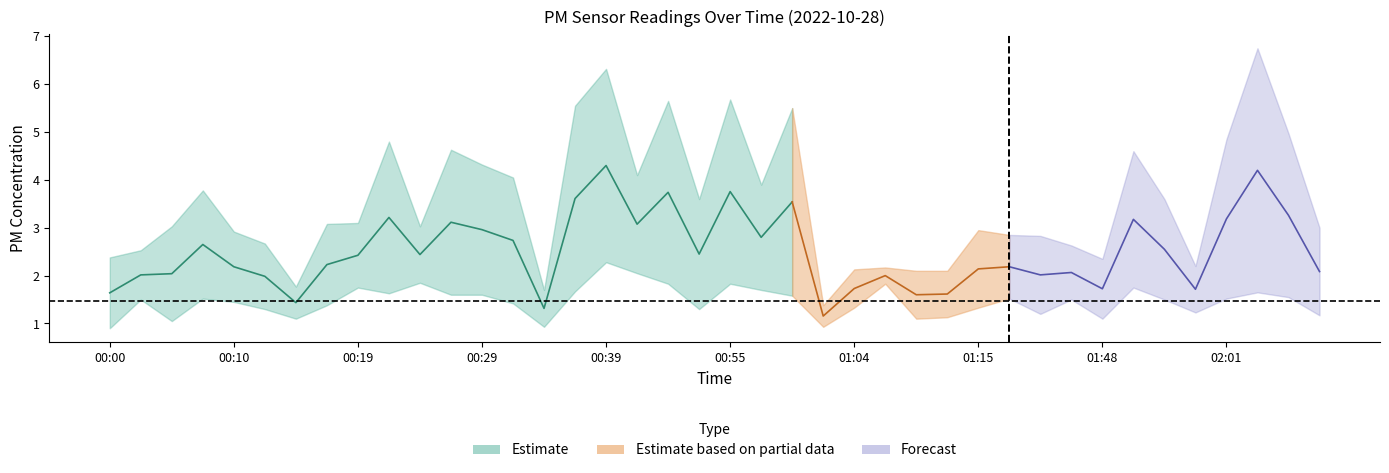

What is the label of the 1st point from the left?

00:00